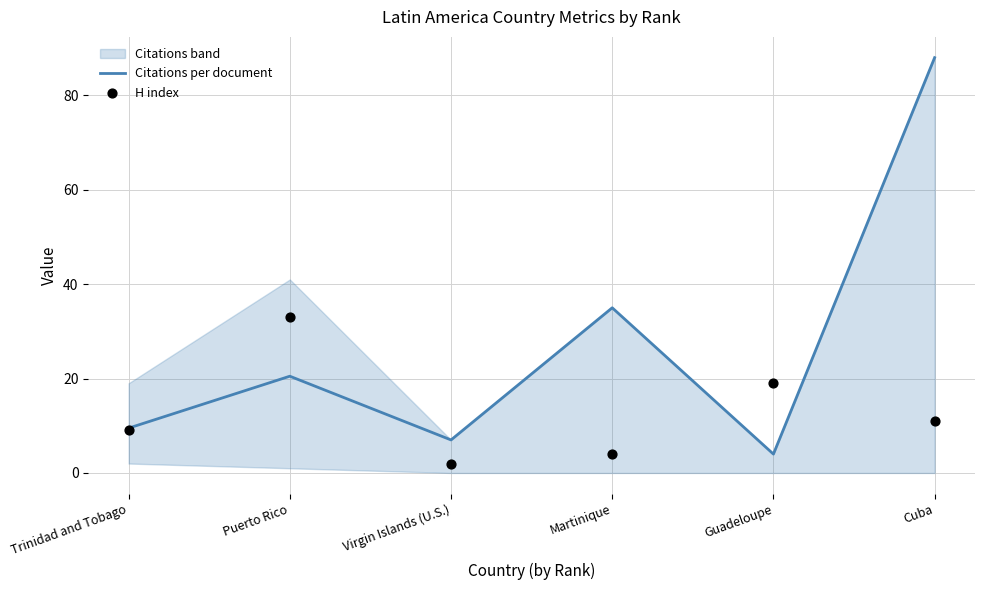

The Citations per document series shows 4.0 at Guadeloupe. True or false?

True